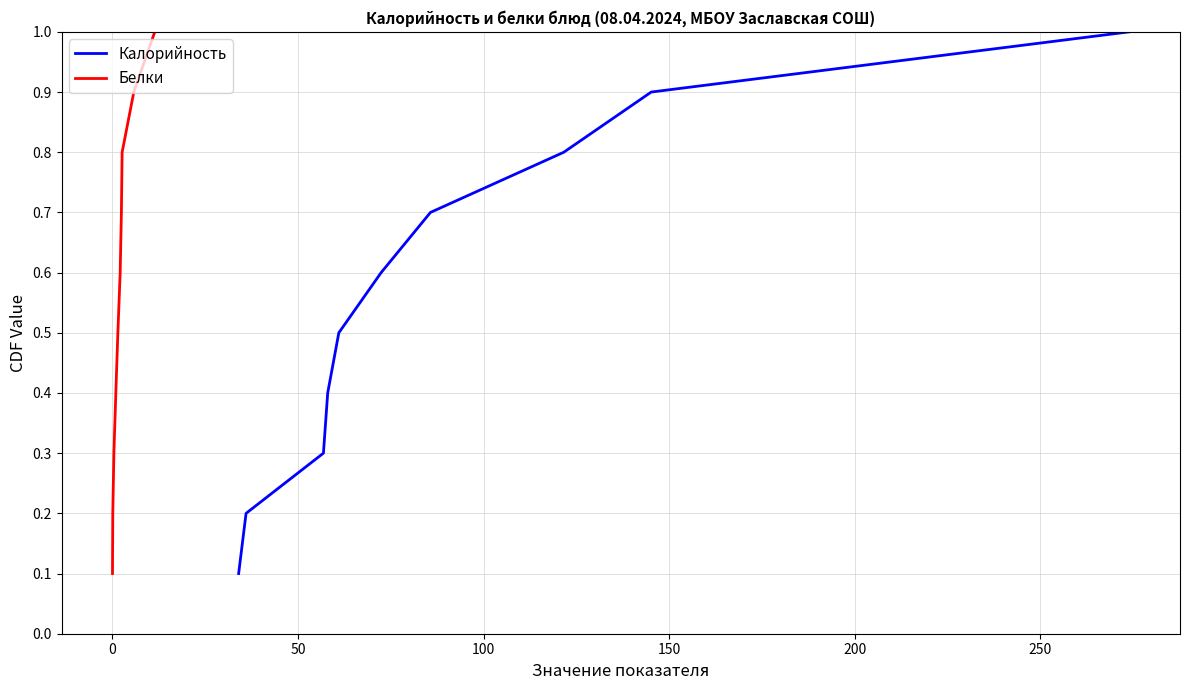

What is the label of the 5th point from the left?

150